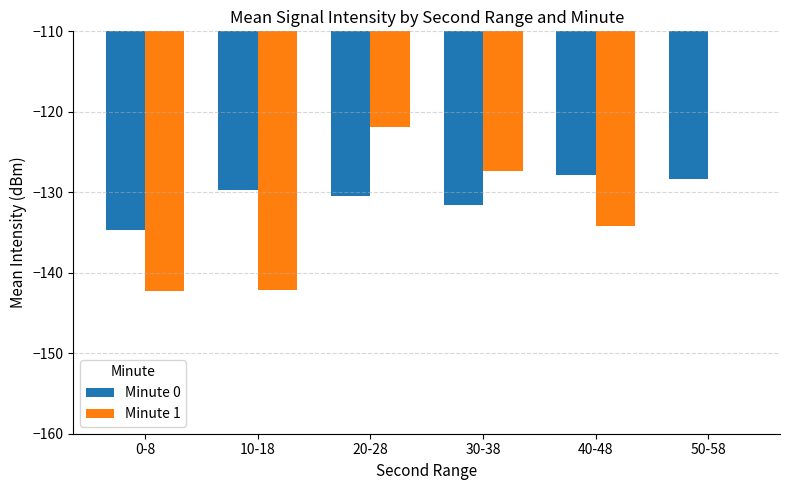

How many data points does each series have?

6